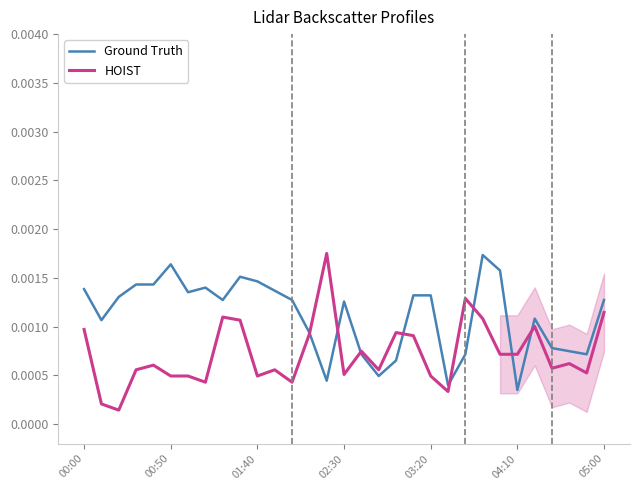

Between 19 and 17, which is larger?

19